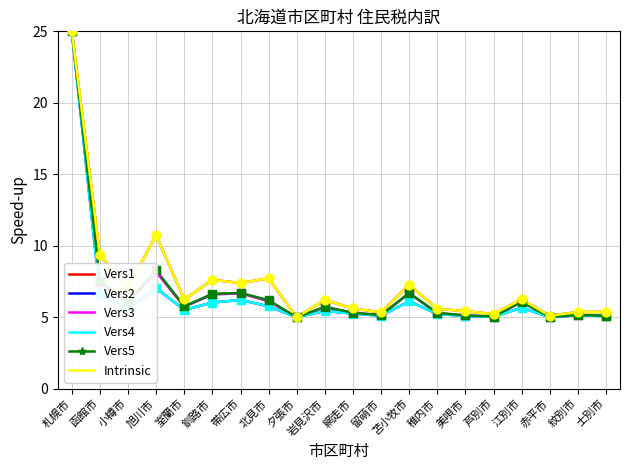

At which category is the sum across all series the highest?

札幌市